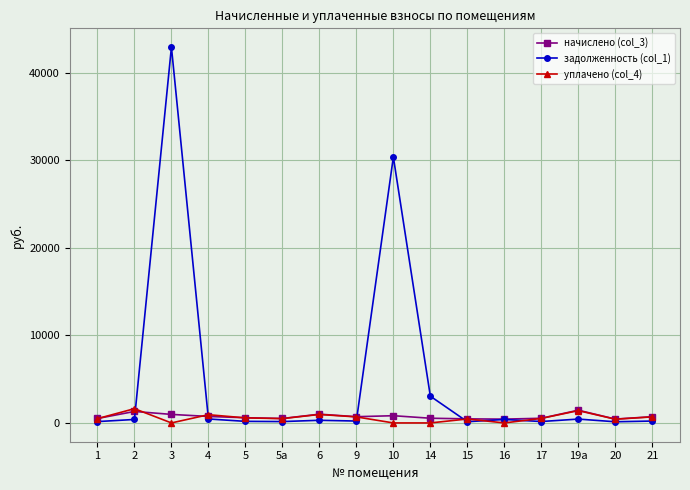

What is the spread (max minus min) of values at 5а?

352.9